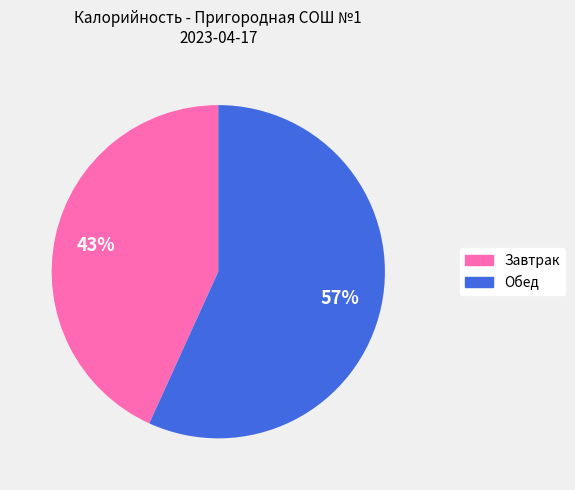

What is the ratio of the value at Обед to the value at Завтрак?

1.3